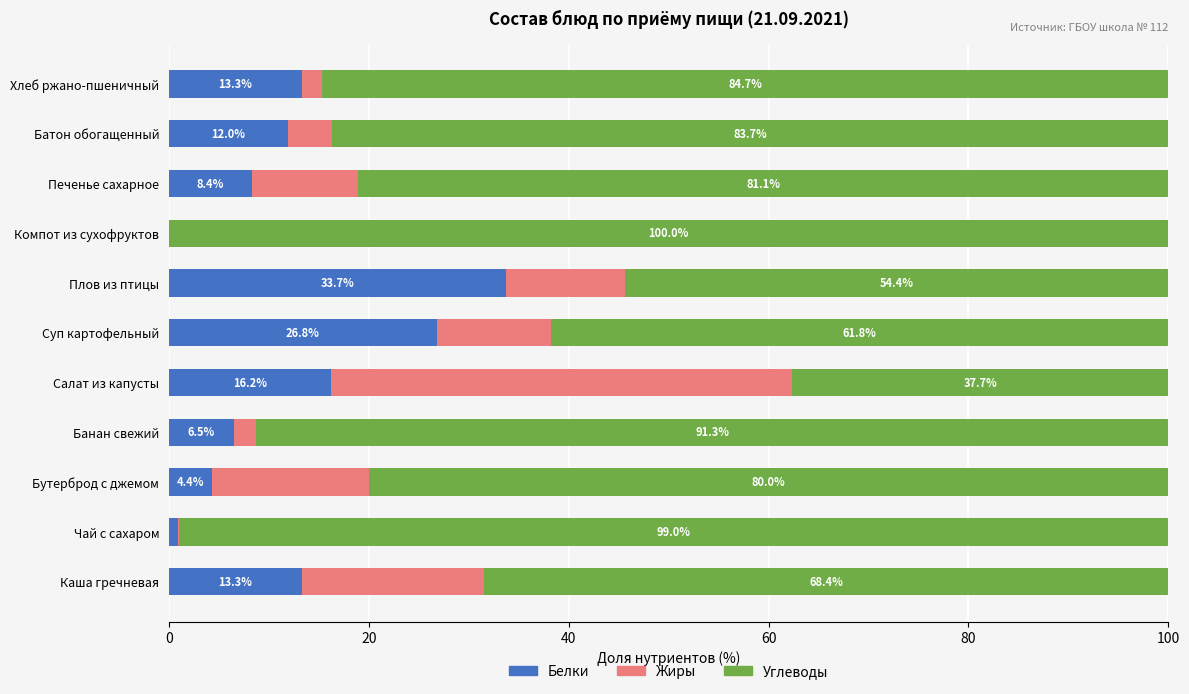

What is the total value across all series at Бутерброд с джемом?

100.0